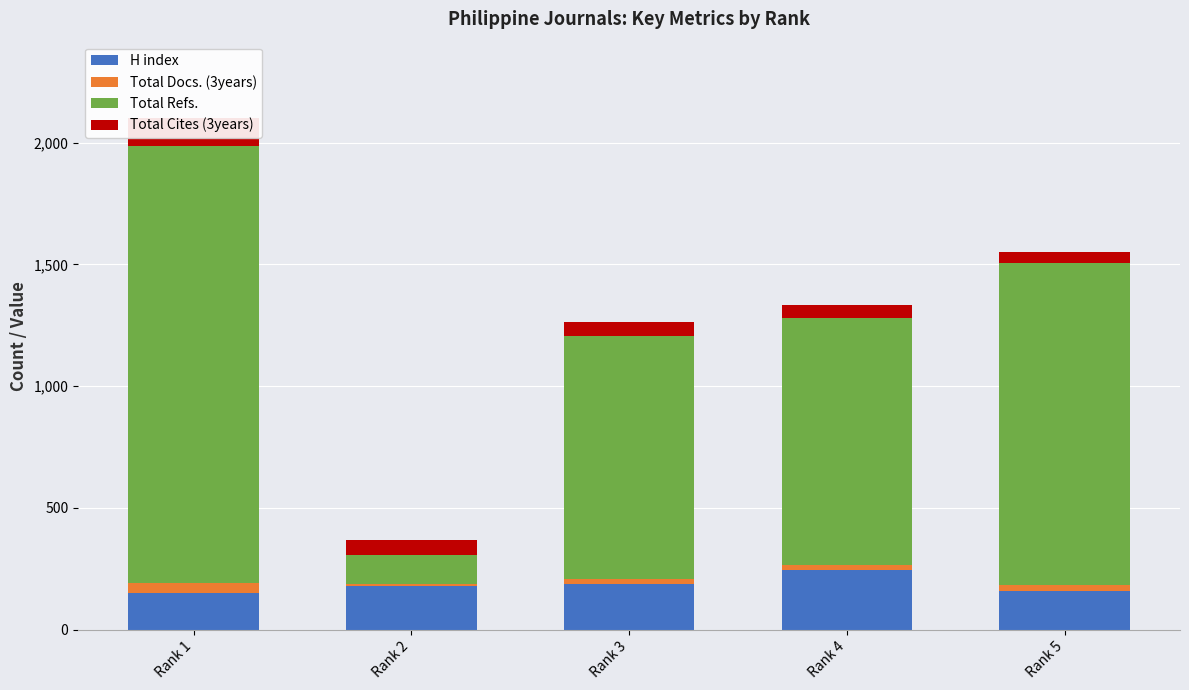

What are all the series names shown in the legend?

H index, Total Docs. (3years), Total Refs., Total Cites (3years)